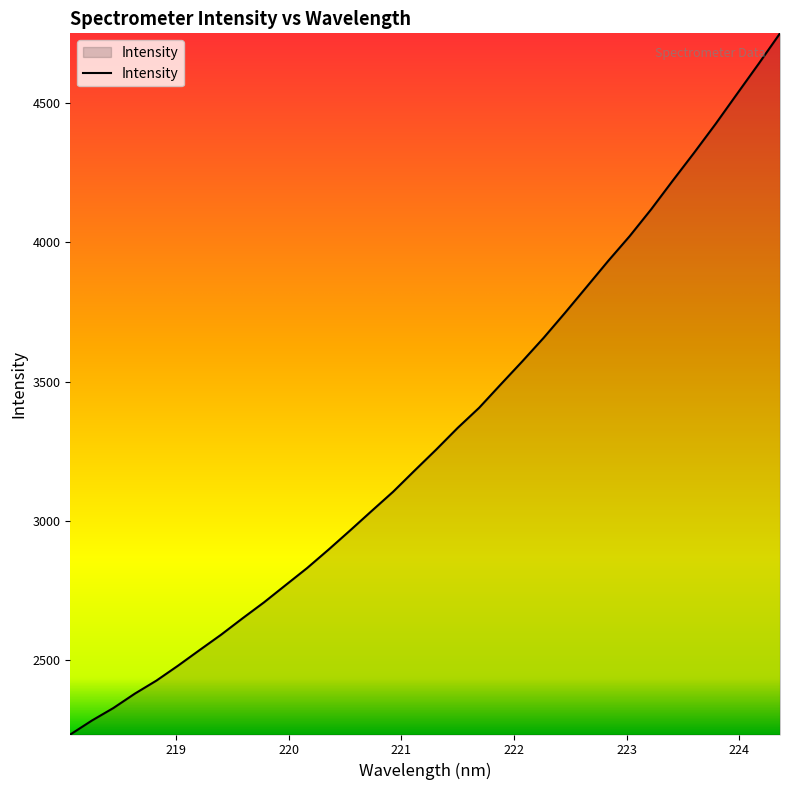

What is the difference between the maximum and minimum values?

2519.8